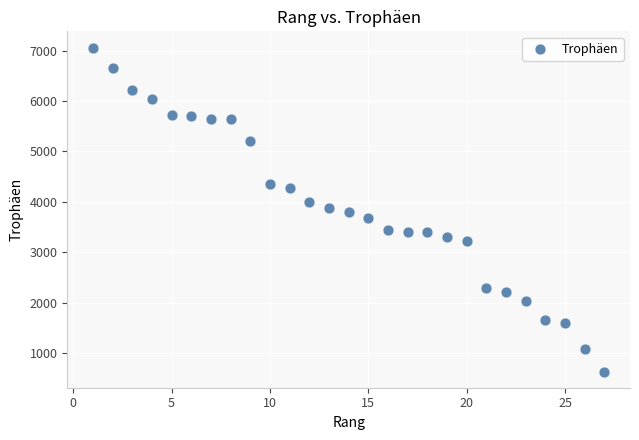

What is the range of X values (max minus min)?

26